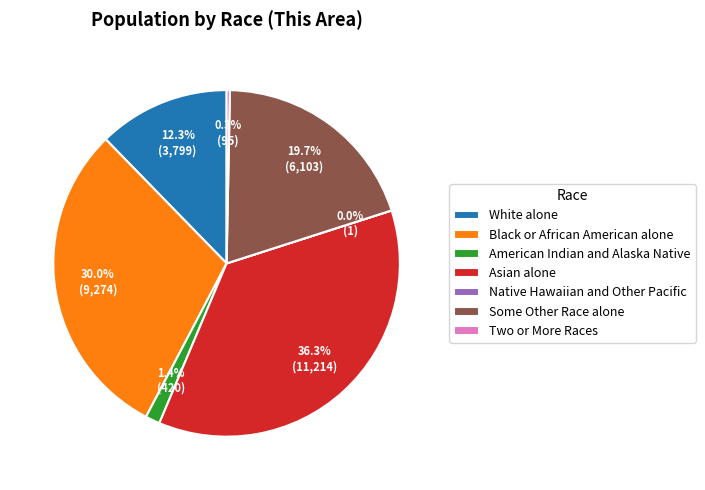

To the nearest percent, what portion does American Indian and Alaska Native represent?

1%